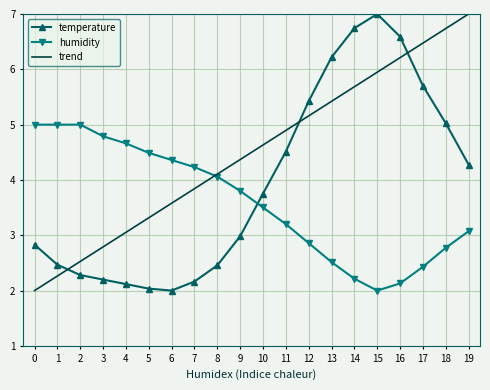

After their last crossing, which series has the higher values: humidity or trend?

trend